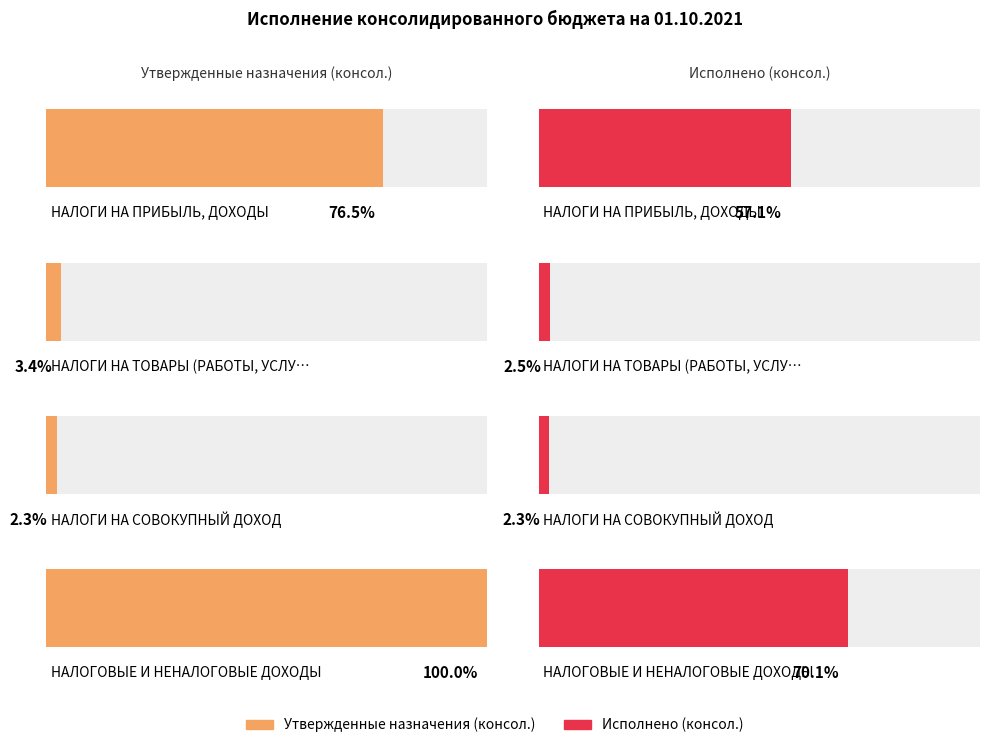

How many bars are there in each group?

2